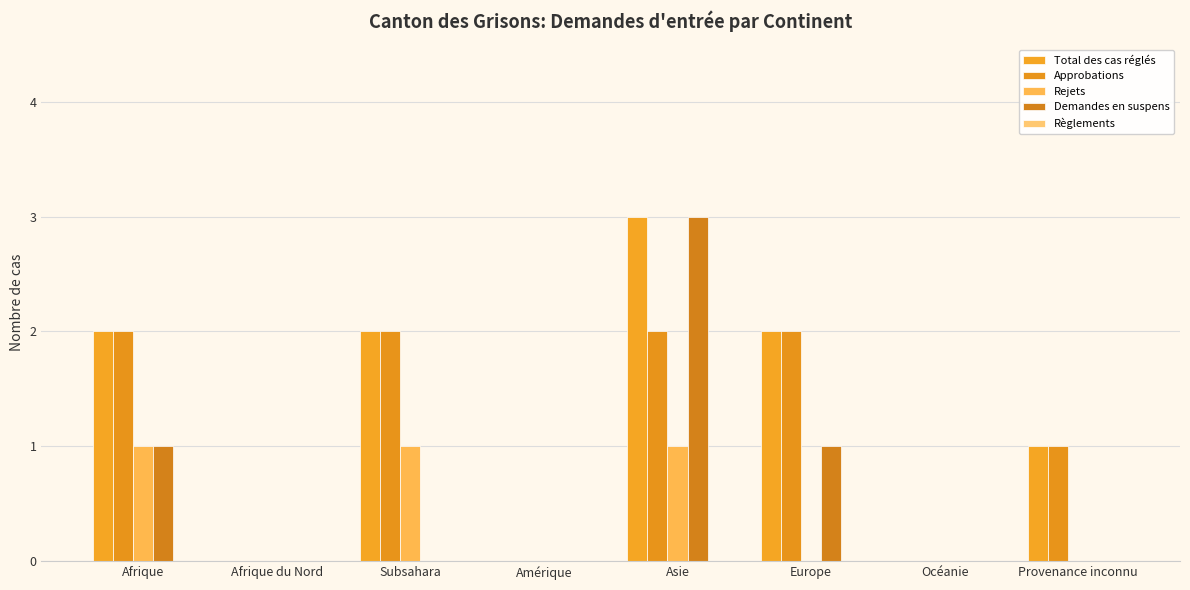

What is the difference between the highest and lowest values at Provenance inconnu?

1